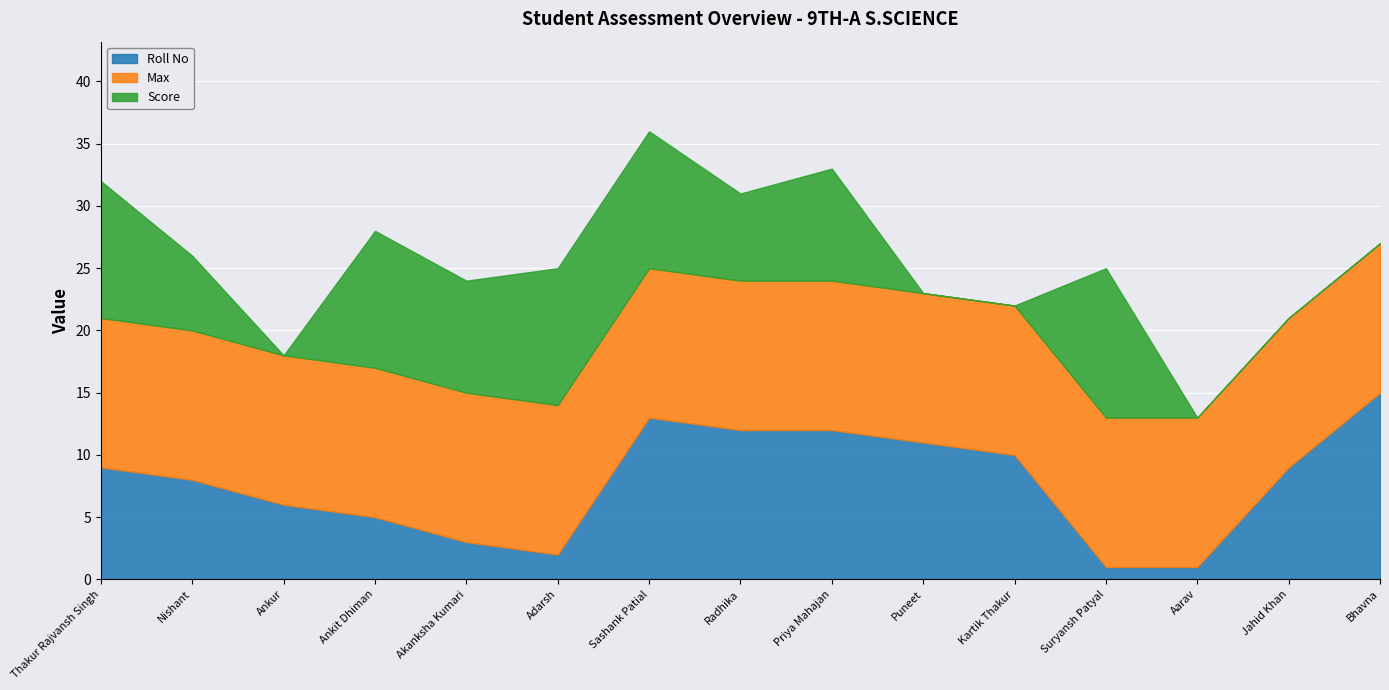

The Roll No series shows 20 at Sashank Patial. True or false?

False